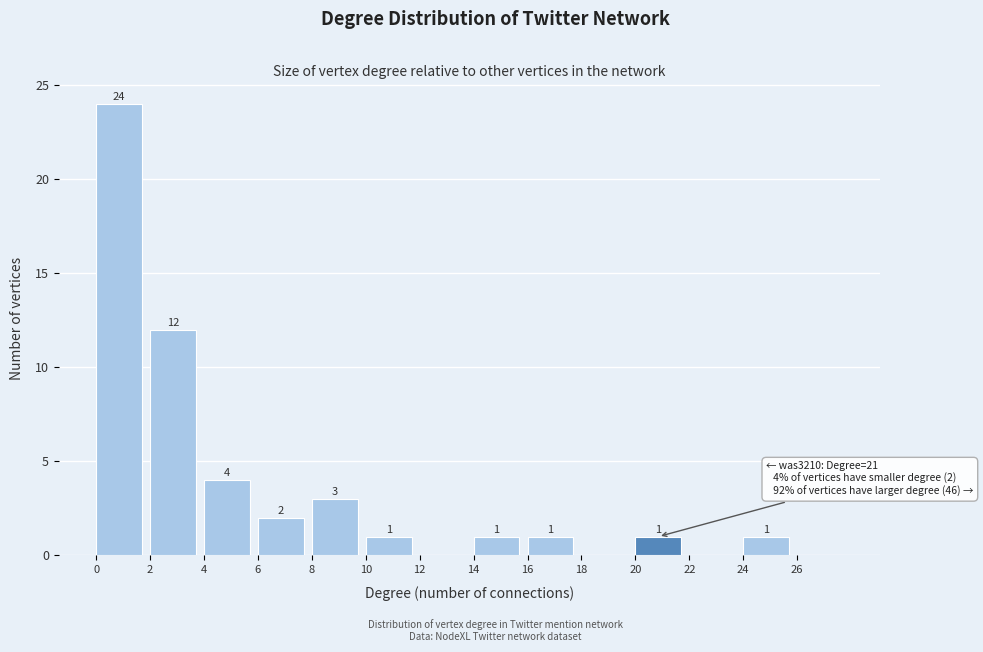

Which range on the x-axis has the tallest bar?

0 to 2